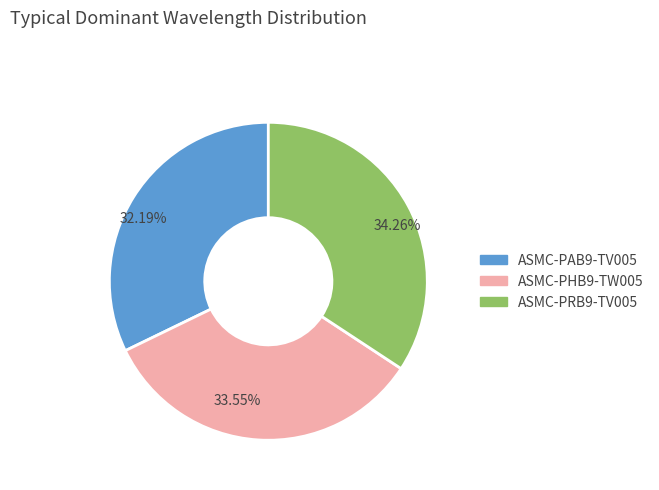

Which category has the smallest portion of the pie?

32.19%